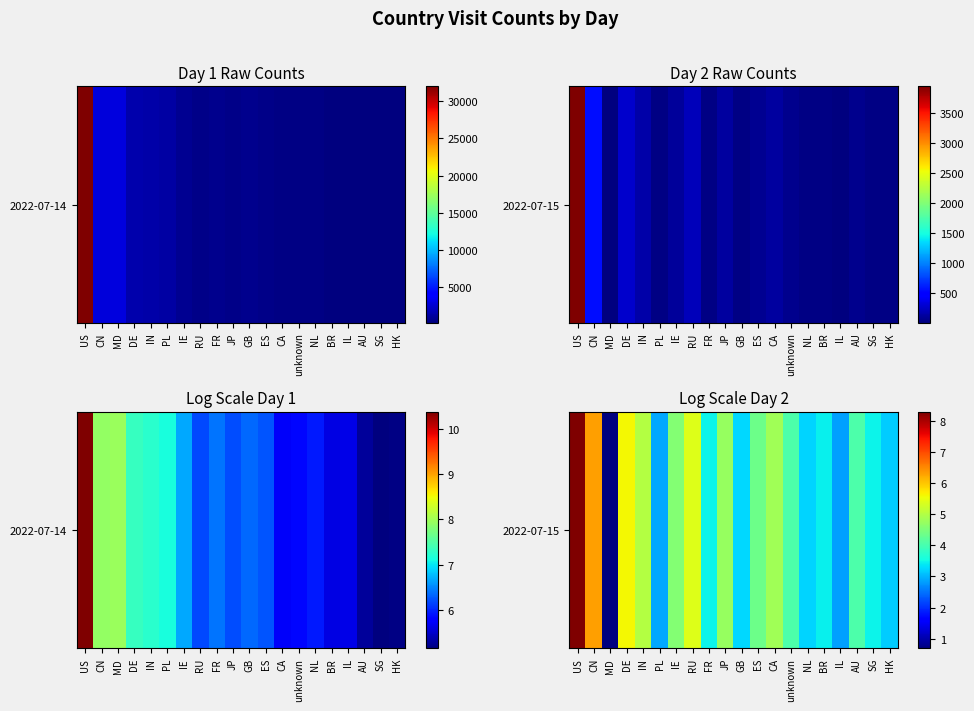

List the labels in order of value, largest first.

US, CN, DE, RU, IN, CA, JP, IE, ES, unknown, AU, FR, SG, BR, GB, NL, HK, PL, IL, MD